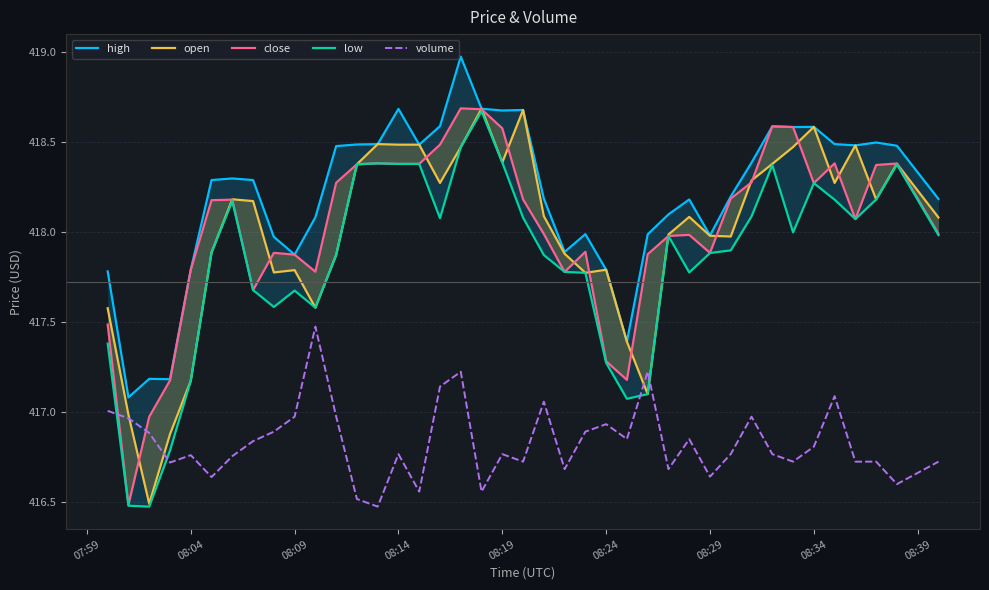

How many interior local valleys does the low series have?

8